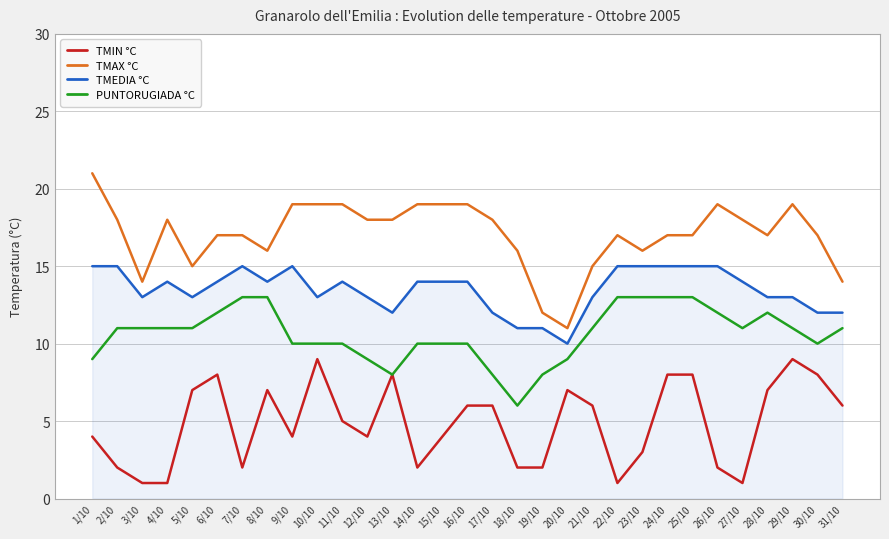

True or false: TMAX °C and TMEDIA °C intersect in this chart.

False